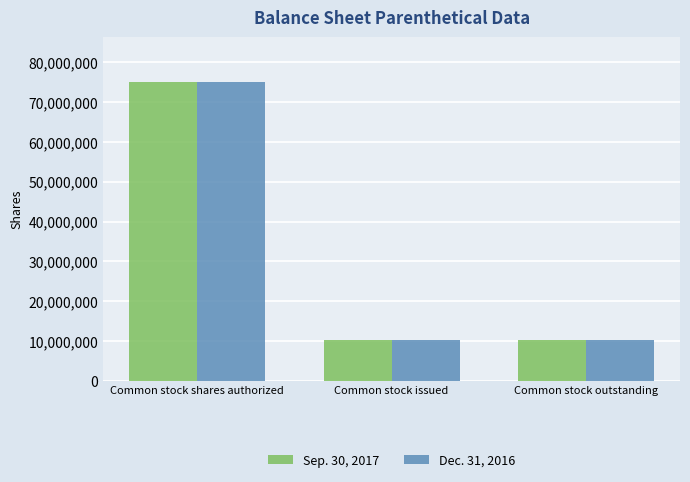

What is the difference between the maximum and minimum values in the Dec. 31, 2016 series?

64640000